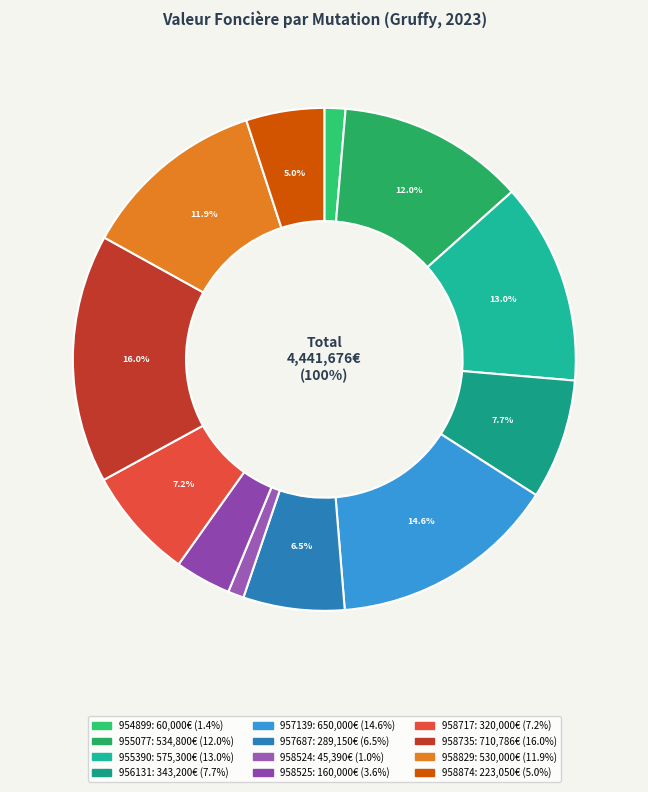

What is the smallest slice in the pie chart?

2023-958524